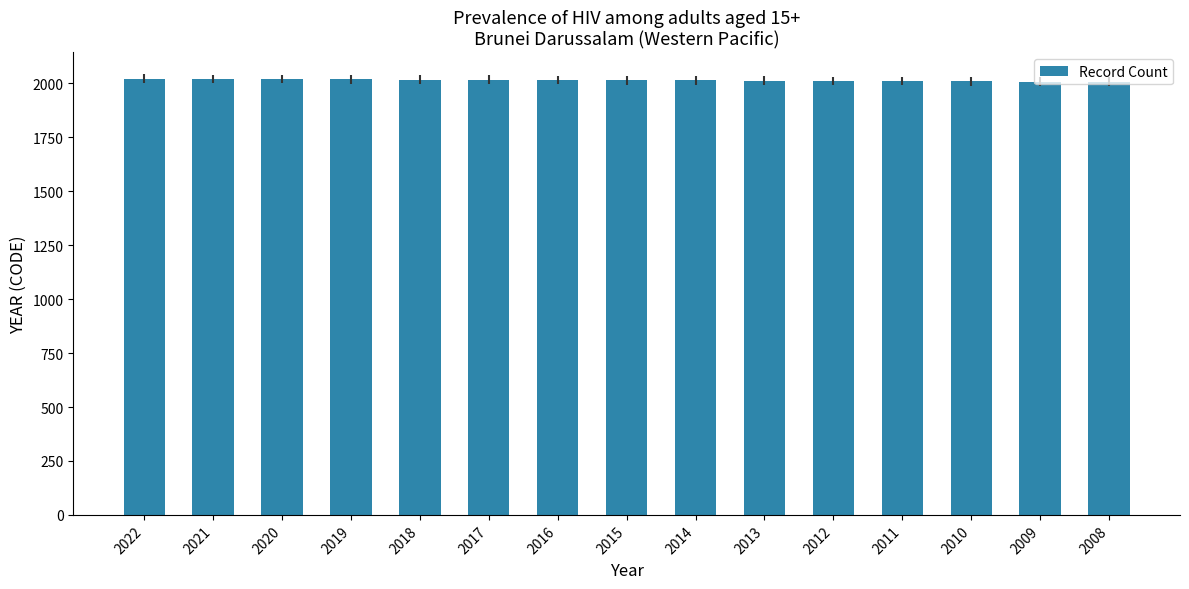

What is the change in value from 2016 to 2012?

-4